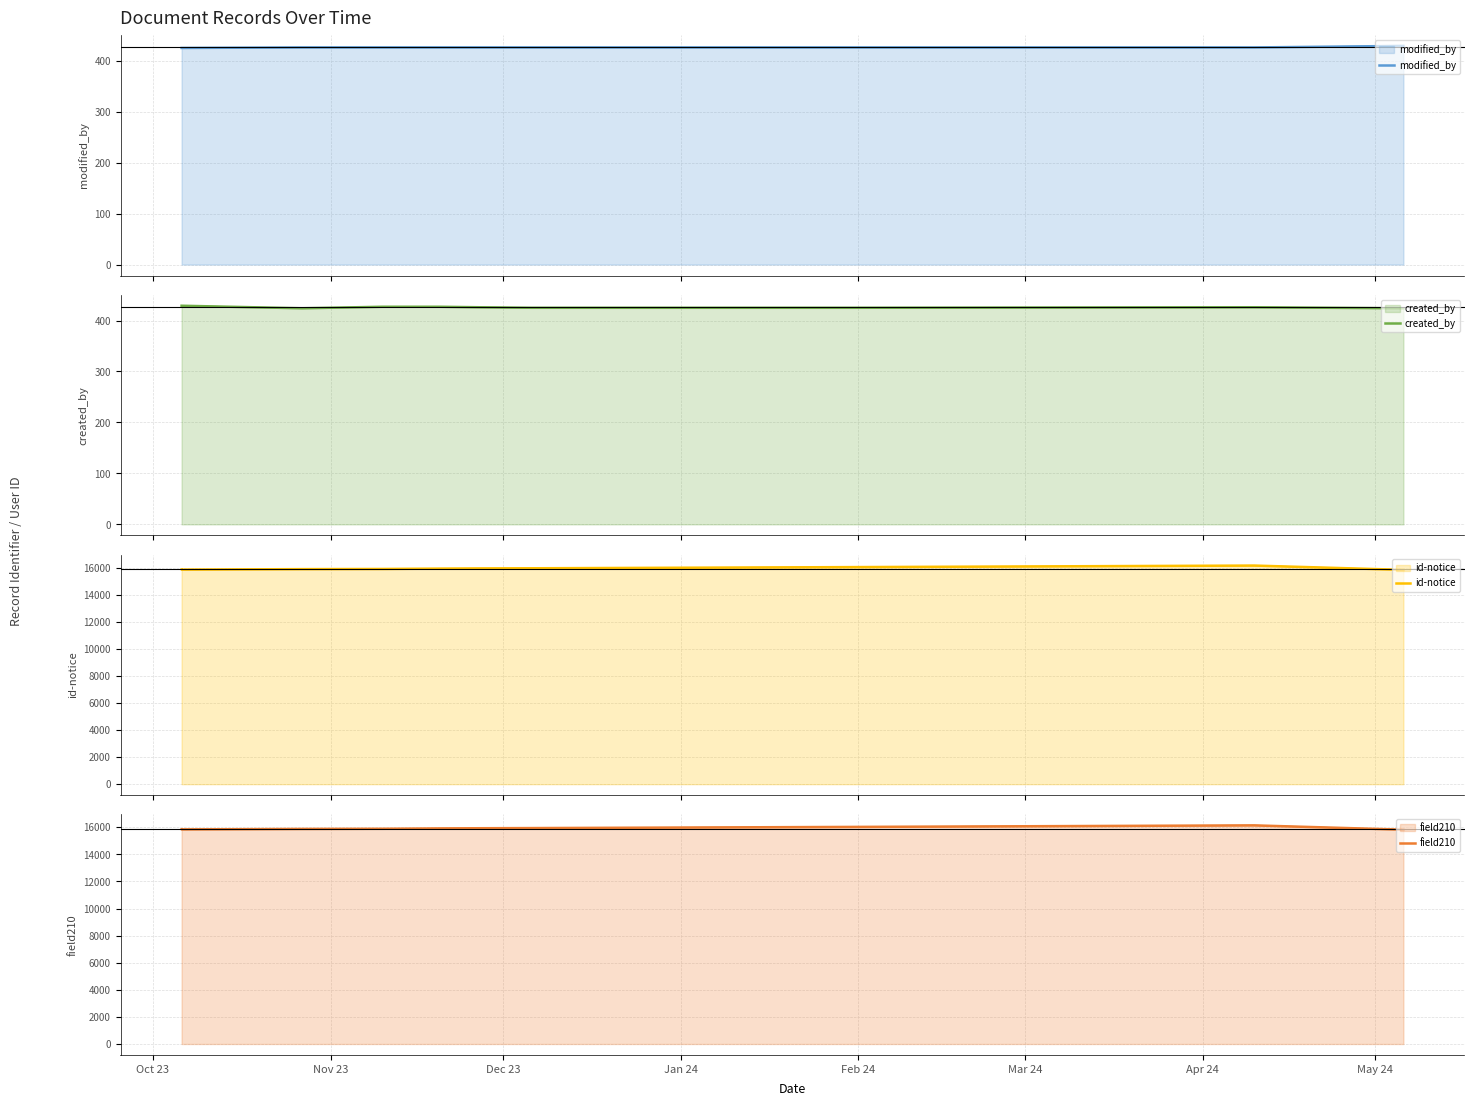

Reading left to right, list all the values displayed in this chart.

modified_by: 425	425	426	426	426	426	426	426	426	429
created_by: 429	429	424	427	427	426	425	425	426	424
id-notice: 15850	15845	15880	15892	15918	15932	15943	16029	16143	15825
field210: 15850	15845	15880	15892	15918	15932	15943	16029	16143	15825